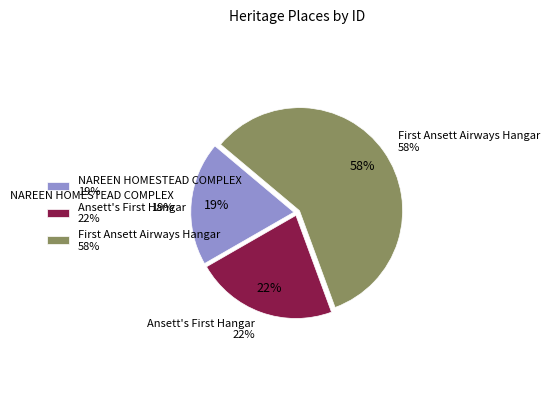

How many segments does this pie chart have?

3